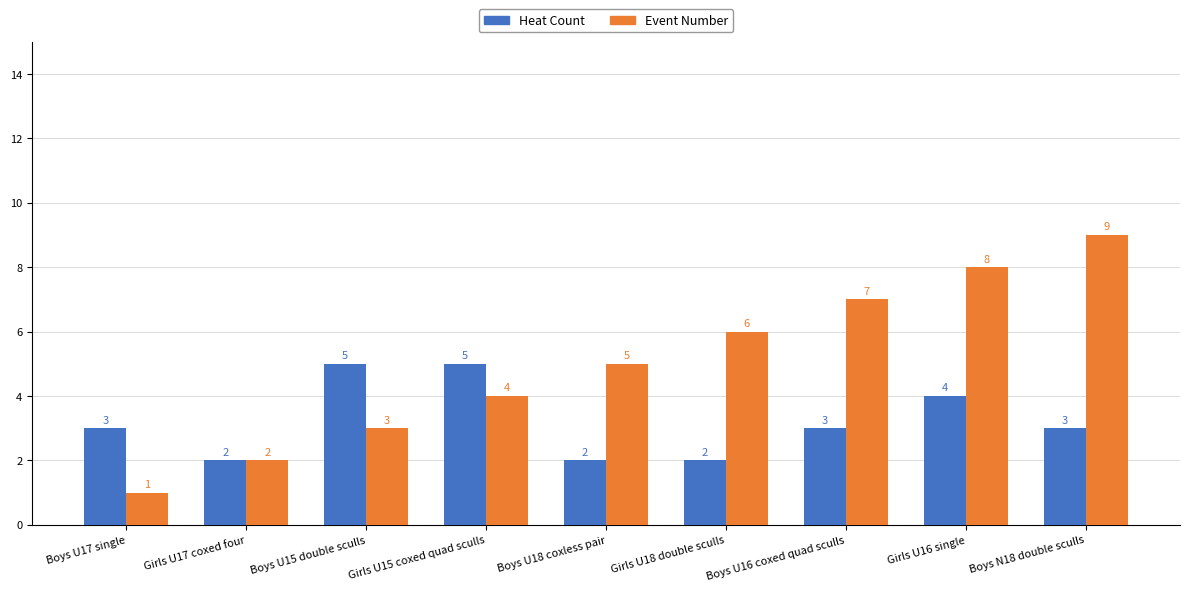

Does the chart contain any negative values?

No